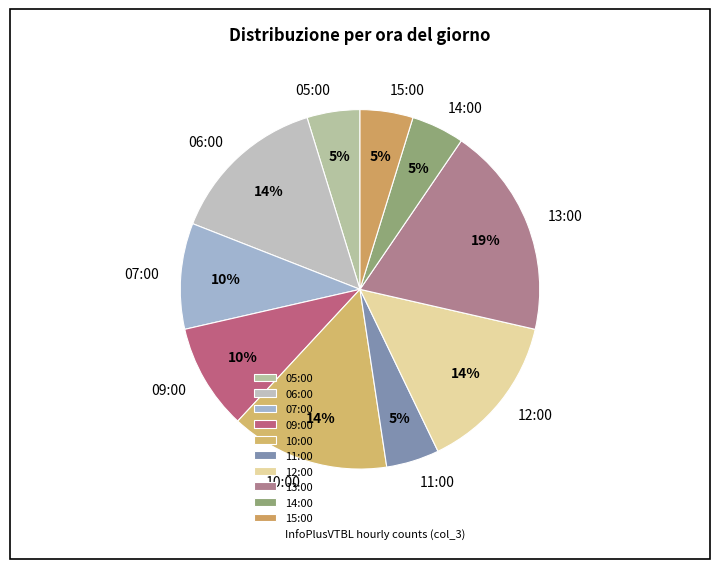

Combined, do 13:00 and 07:00 account for over 50%?

No